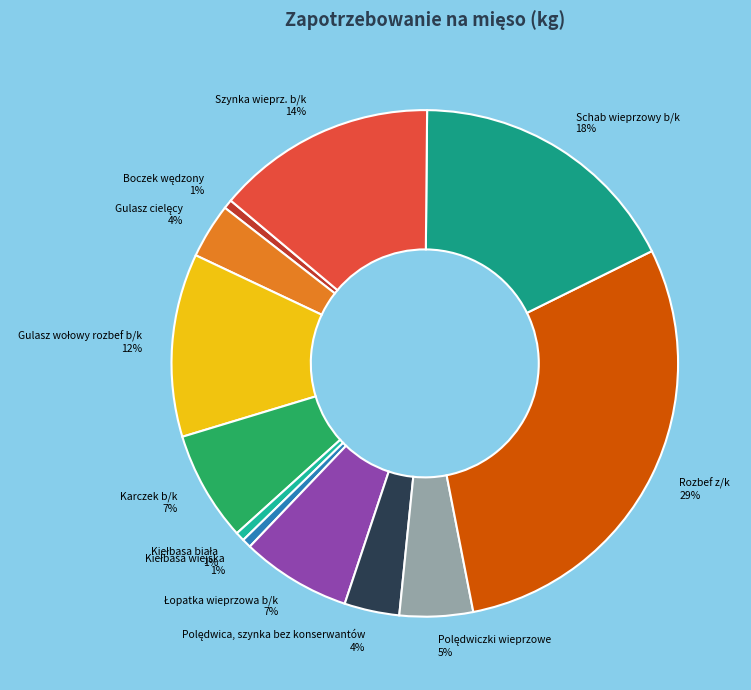

How many slices are in this pie chart?

12